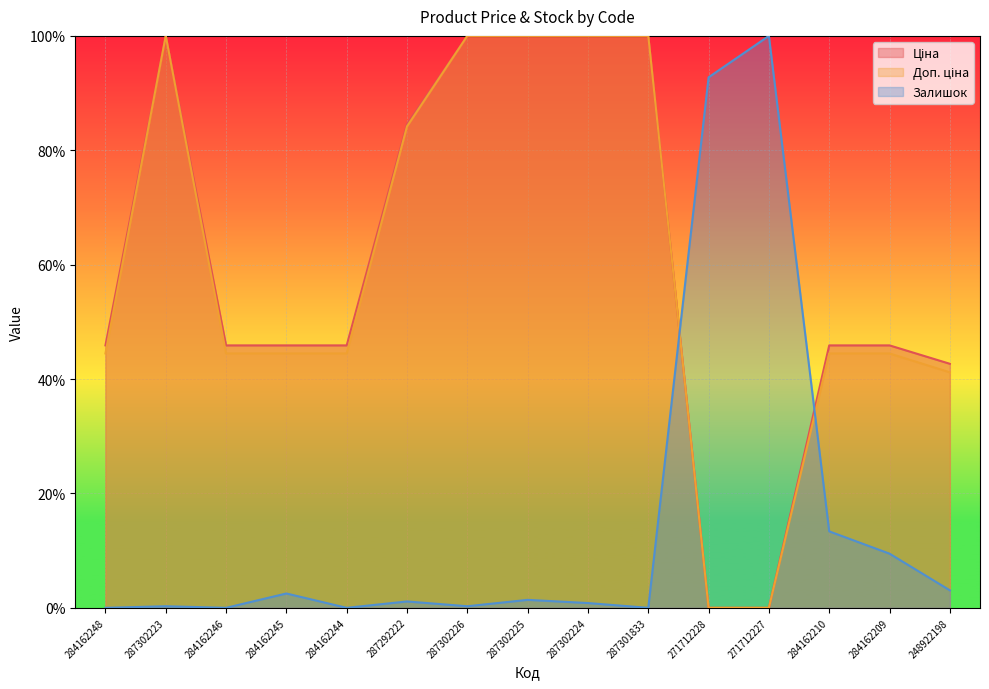

How many interior local peaks does the Залишок series have?

5